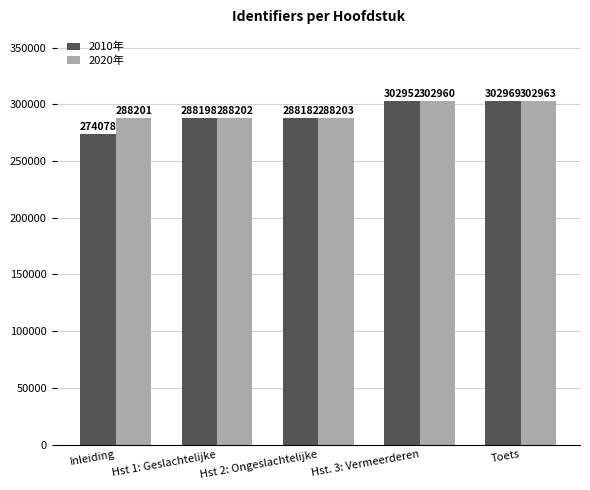

Which category has the lowest value in the 2020年 series?

Inleiding